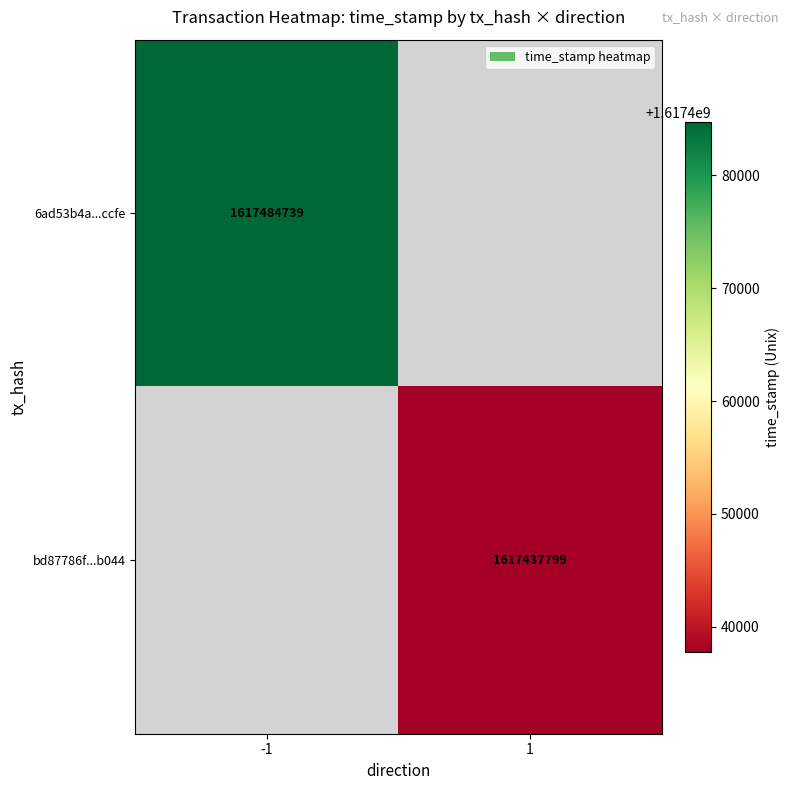

How many data points does each series have?

2